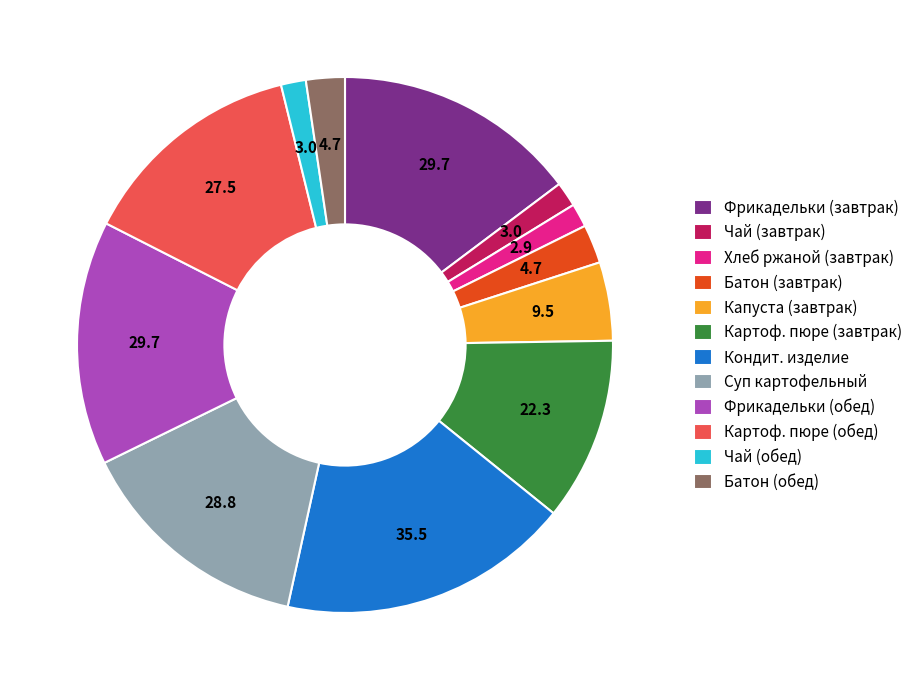

Is it true that Картоф. пюре (завтрак) is 23% of the pie?

False